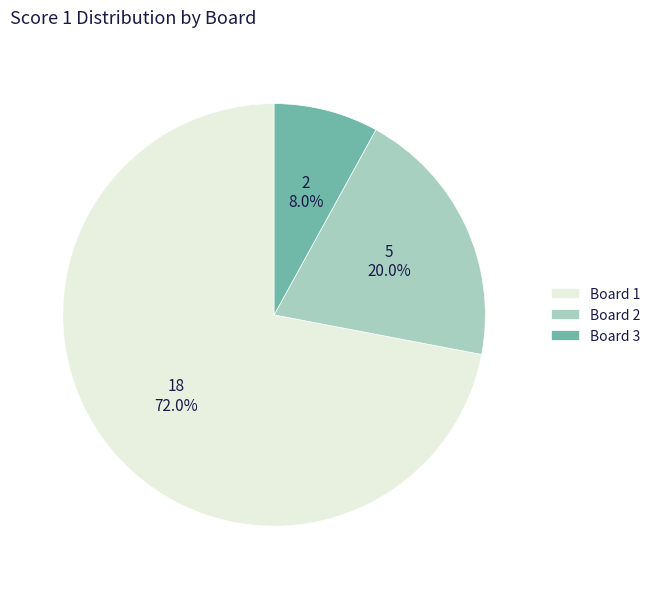

What is the ratio of the value at Board 2 to the value at Board 1?

0.3